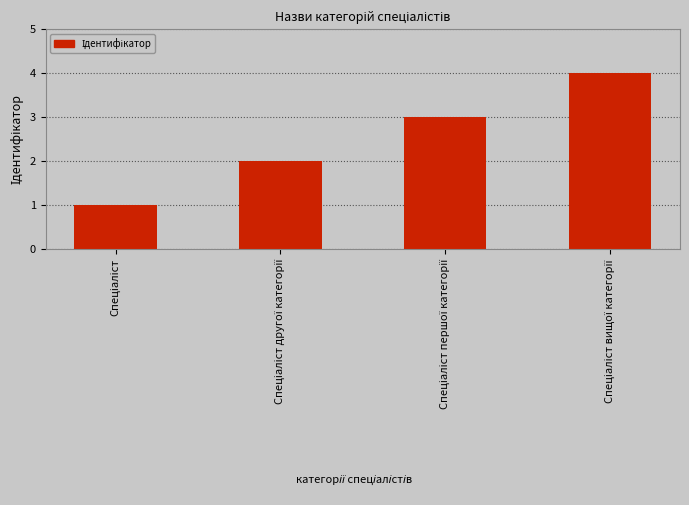

What is the sum of all values?

10